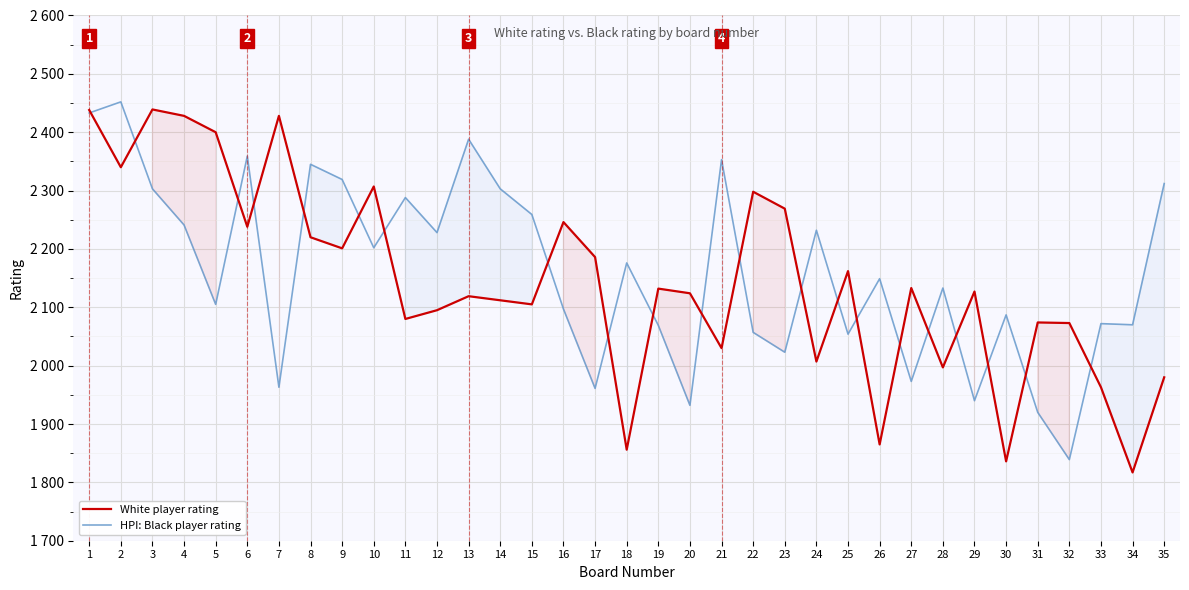

Reading left to right, list all the values displayed in this chart.

White player rating: 2438	2340	2439	2428	2400	2238	2428	2220	2201	2307	2080	2095	2119	2112	2105	2246	2186	1856	2132	2124	2030	2298	2269	2007	2162	1865	2133	1997	2127	1836	2074	2073	1963	1817	1980
HPI: Black player rating: 2433	2452	2303	2241	2105	2359	1963	2345	2319	2202	2288	2228	2388	2303	2259	2097	1961	2176	2069	1932	2353	2057	2023	2232	2054	2149	1973	2133	1940	2087	1920	1839	2072	2070	2312